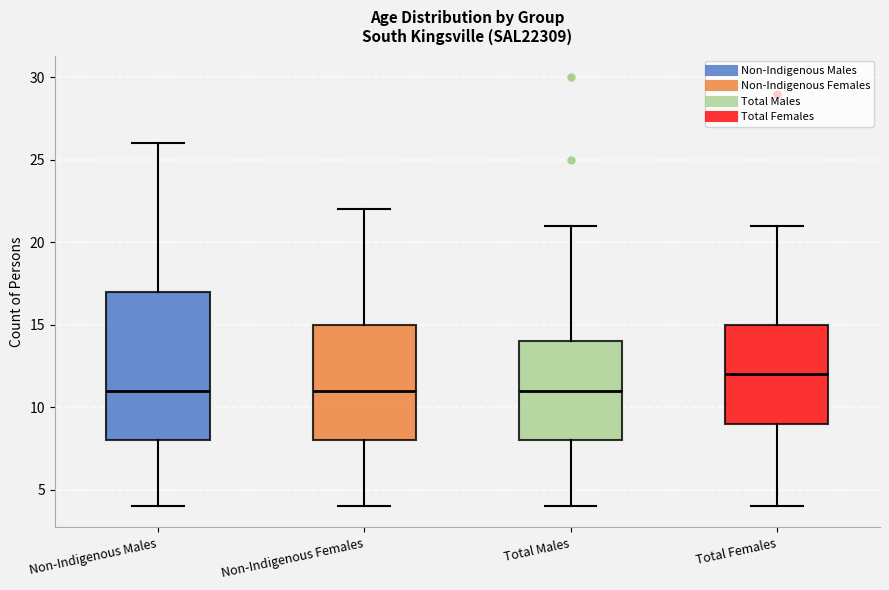

Where is the upper edge of the box for Total Males on the y-axis? The values are not printed on the chart, so give them approximately, as read against the axis.

14